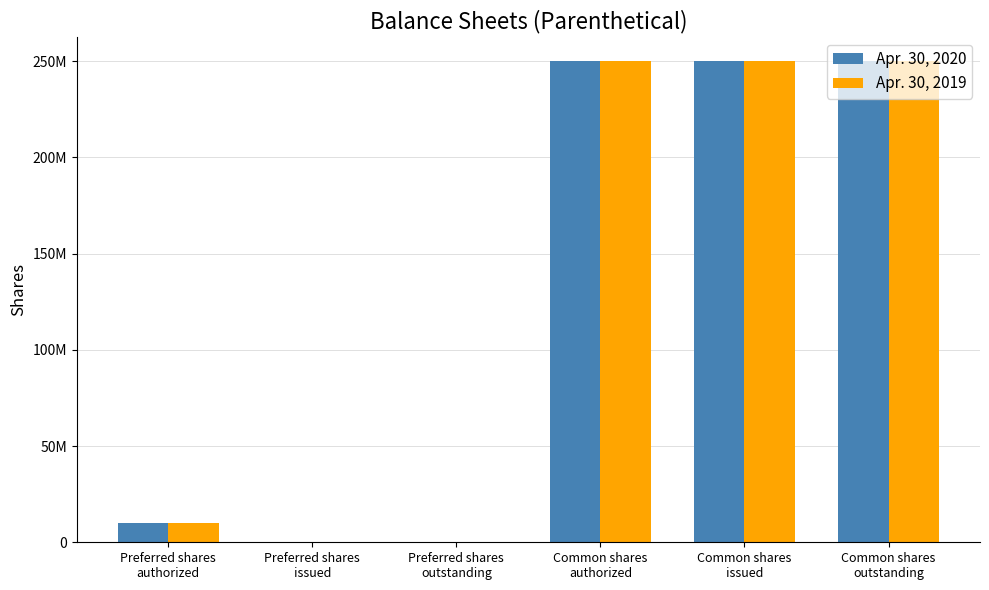

True or false: Apr. 30, 2019 has a value of 75537311 at Common shares
authorized.

False